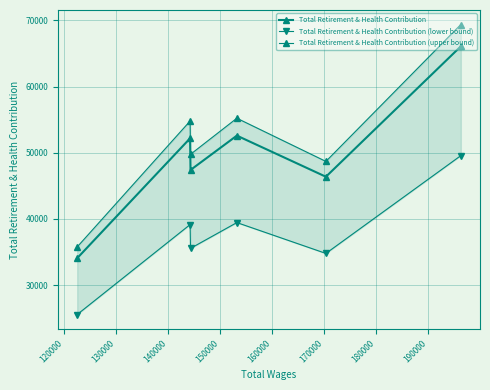

True or false: Total Retirement & Health Contribution (upper bound) and Total Retirement & Health Contribution (lower bound) intersect in this chart.

False